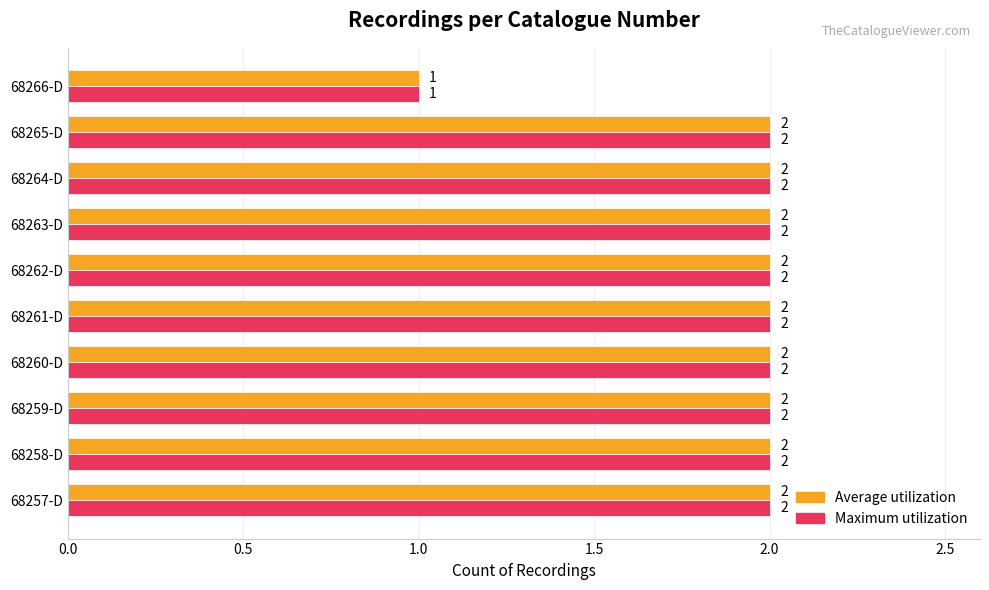

Count the Maximum utilization values in the range 2 to 3.

9